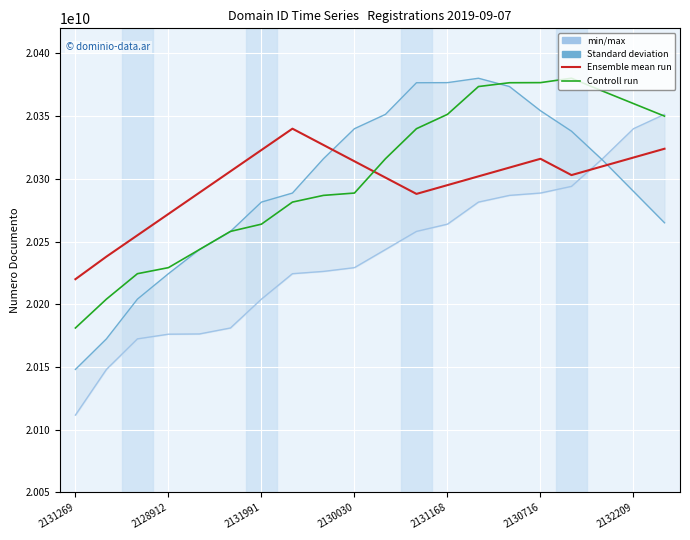

How many lines are shown in the chart?

4